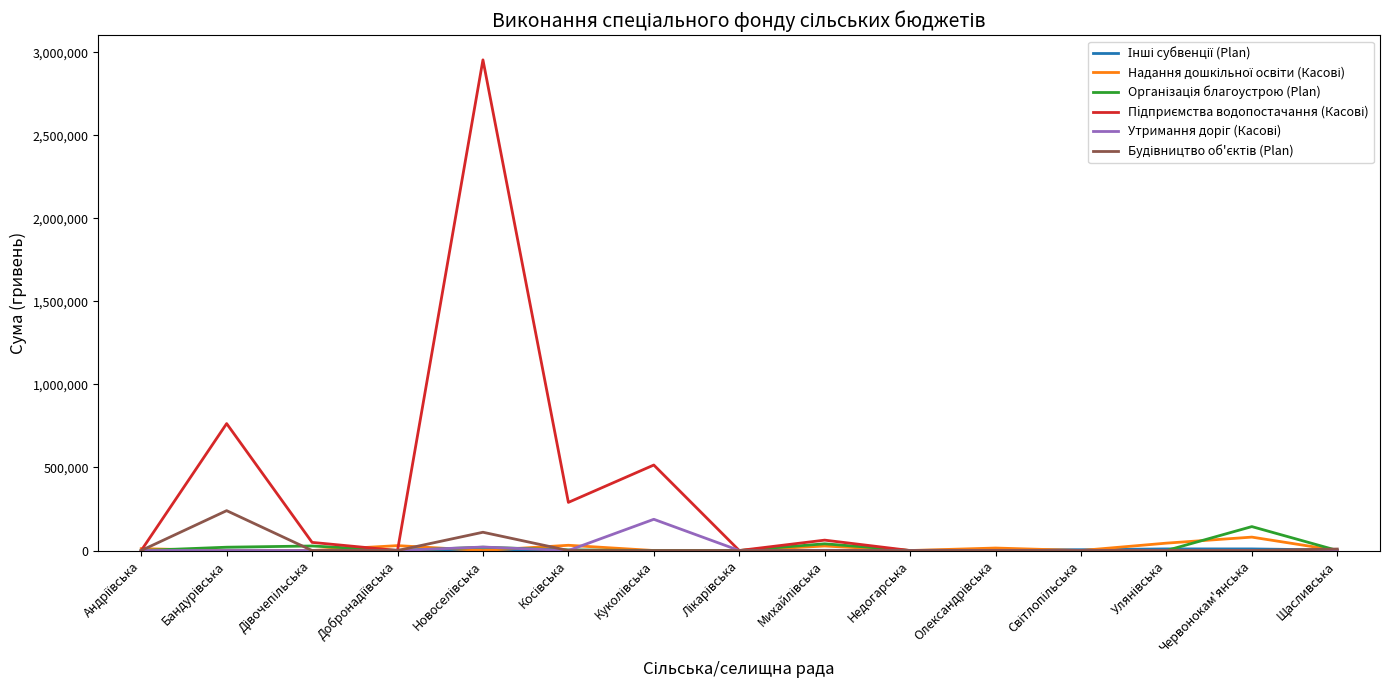

At which category does Пiдприємства водопостачання (Касові) reach its first local valley?

Добронадіївська